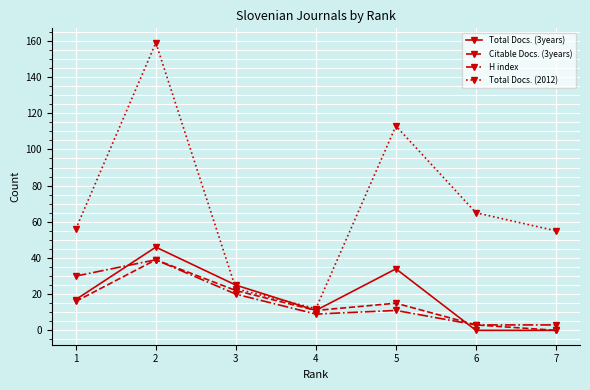

How many categories are shown in the chart?

7